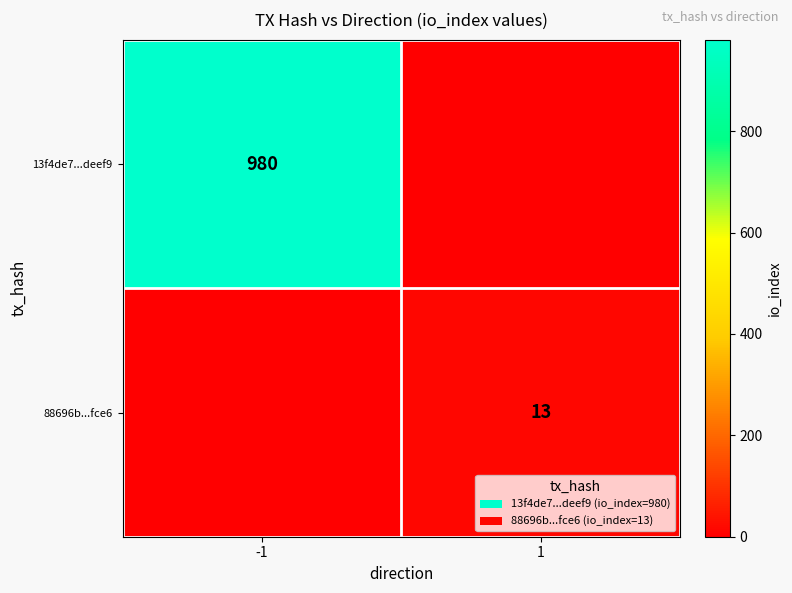

Is it true that 88696b...fce6 equals 13 at 1?

True